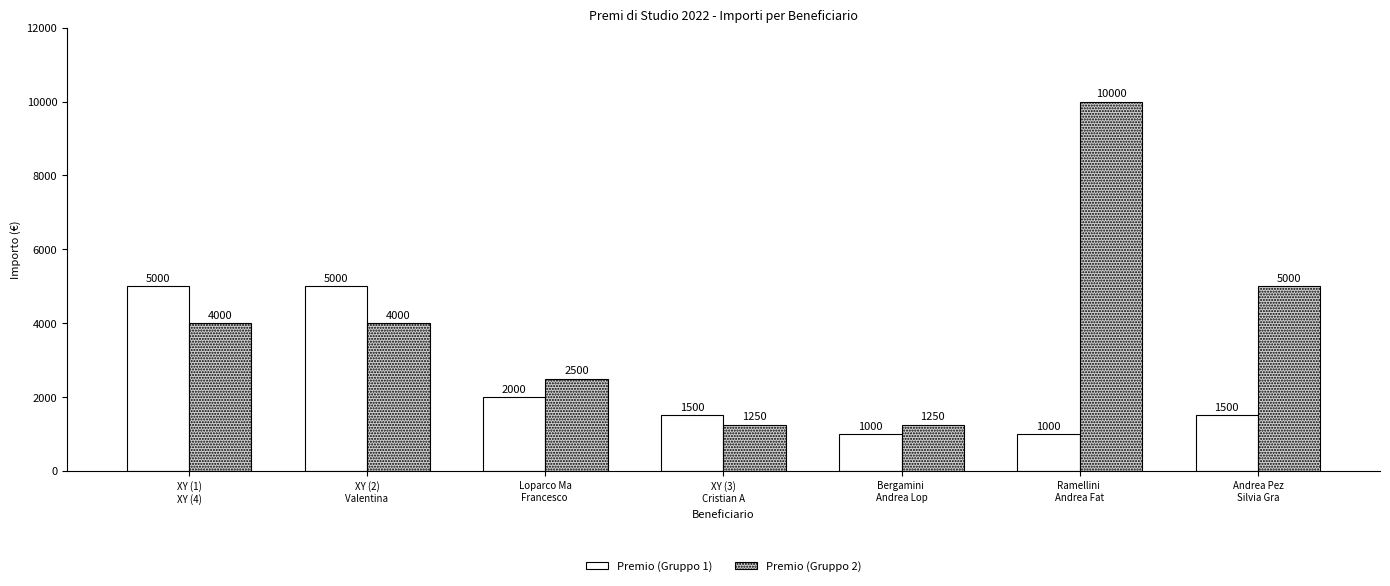

Is it true that Premio (Gruppo 2) equals 2500 at Loparco Ma
Francesco ?

True